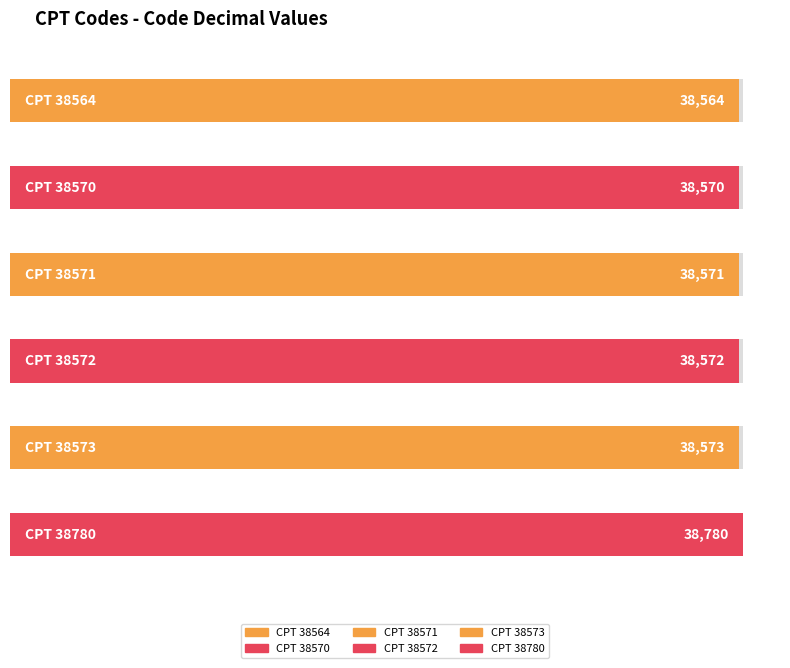

Is it true that the value at 38780 is 7912?

False